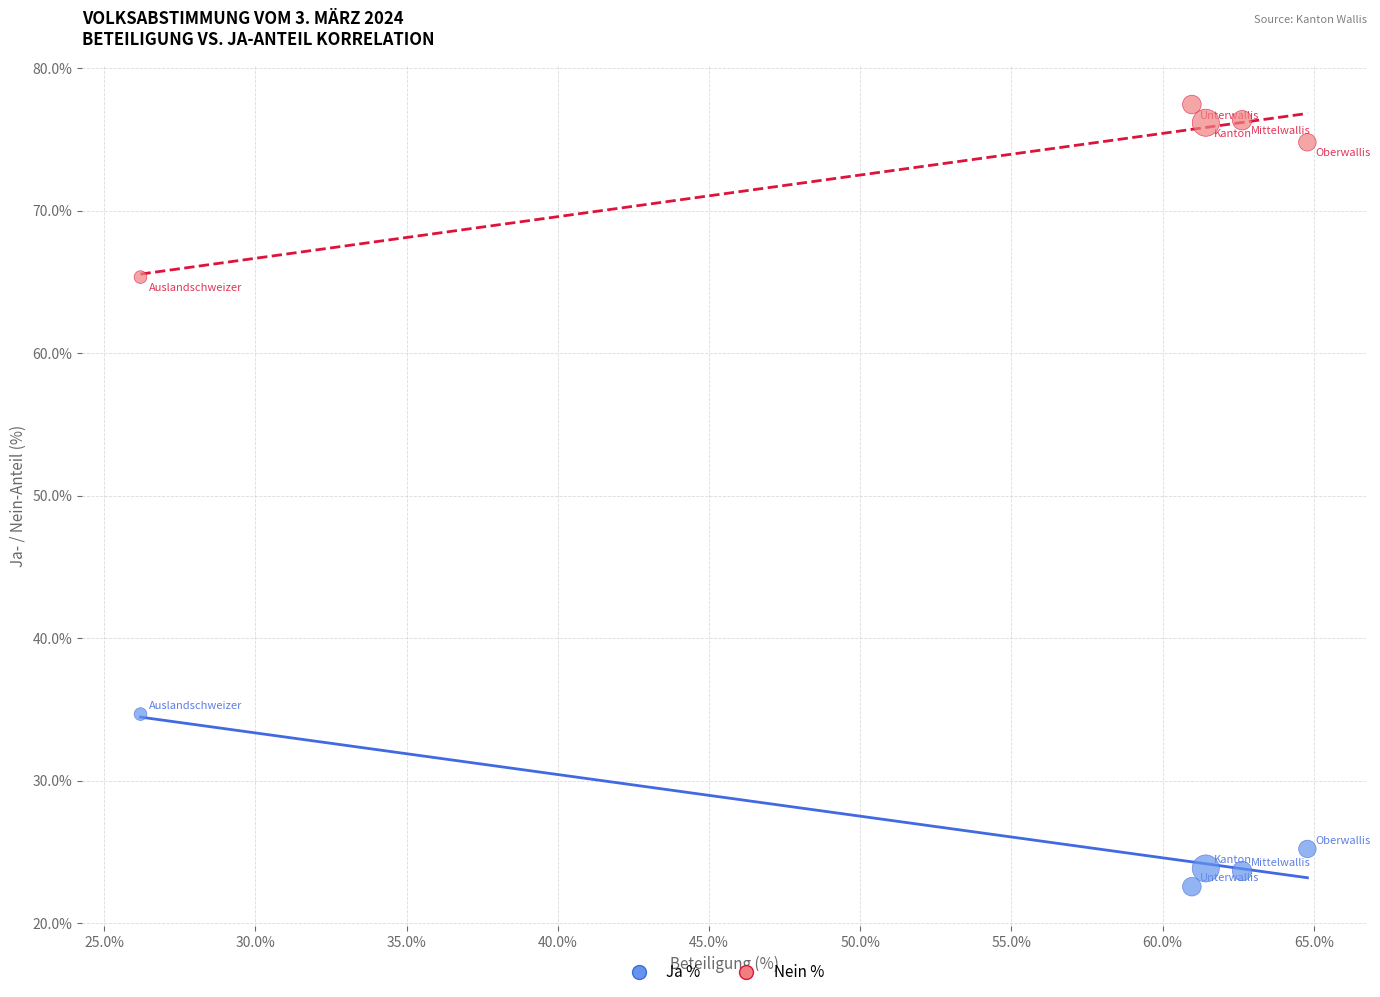

Across all data points, what is the range of X values (max minus min)?

38.6